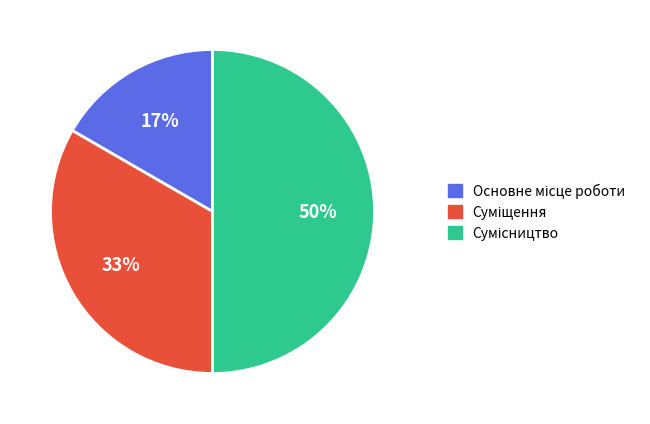

To the nearest percent, what is the average slice percentage?

33%